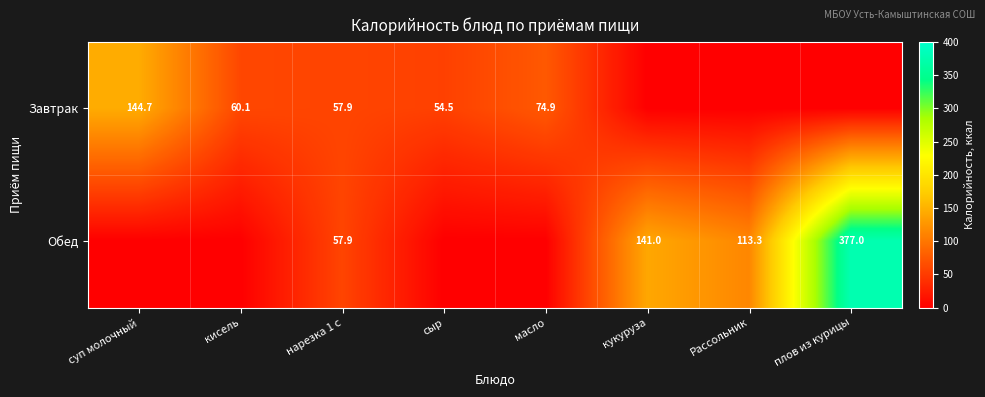

True or false: Завтрак has a value of 60.1 at кисель.

True